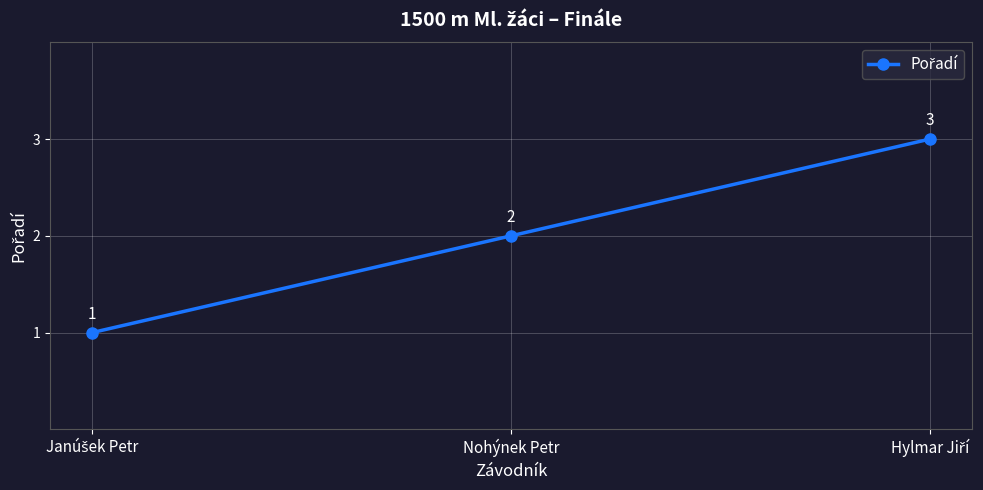

What is the difference between the maximum and second lowest values?

1